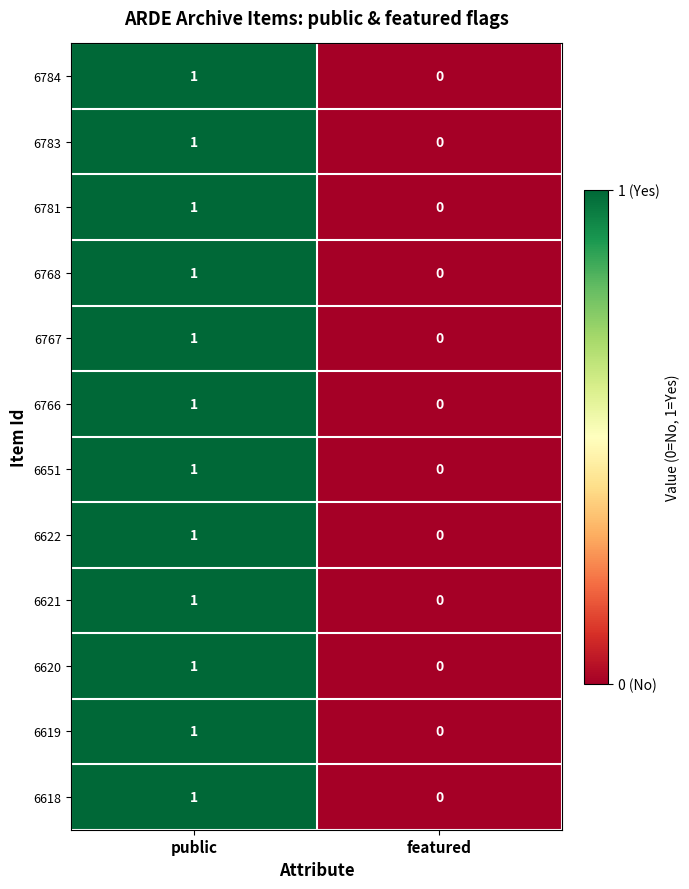

How many categories are shown in the chart?

2